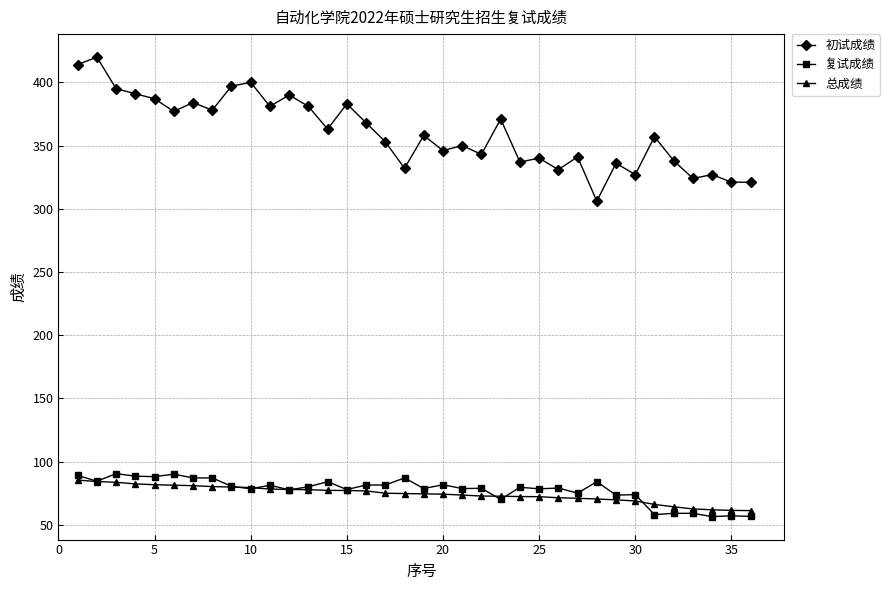

Which series has the widest spread of values?

初试成绩